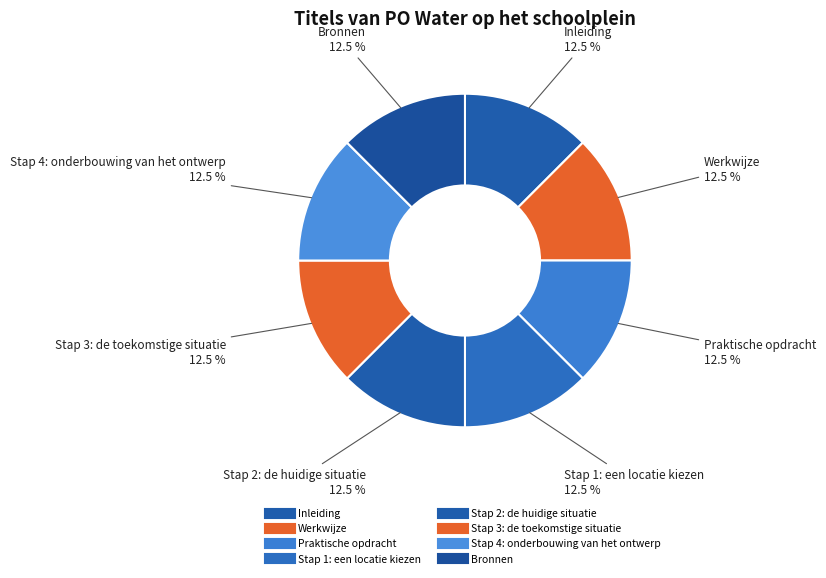

How many slices are in this pie chart?

8